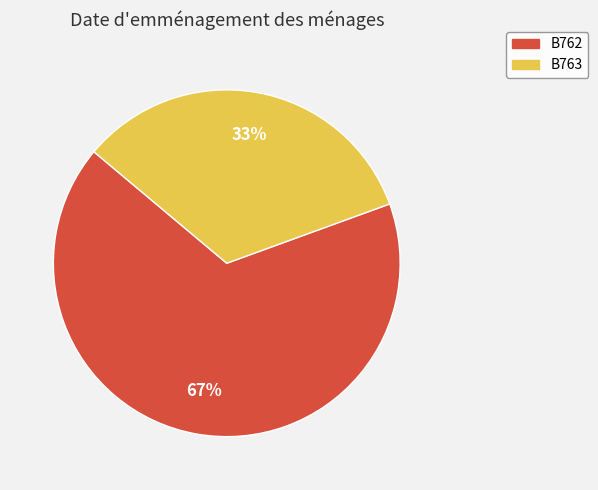

Is B763 the majority of the pie?

No